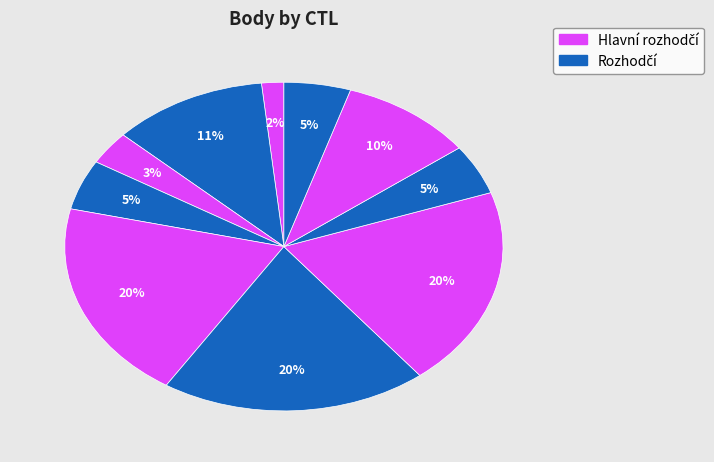

How many segments does this pie chart have?

10